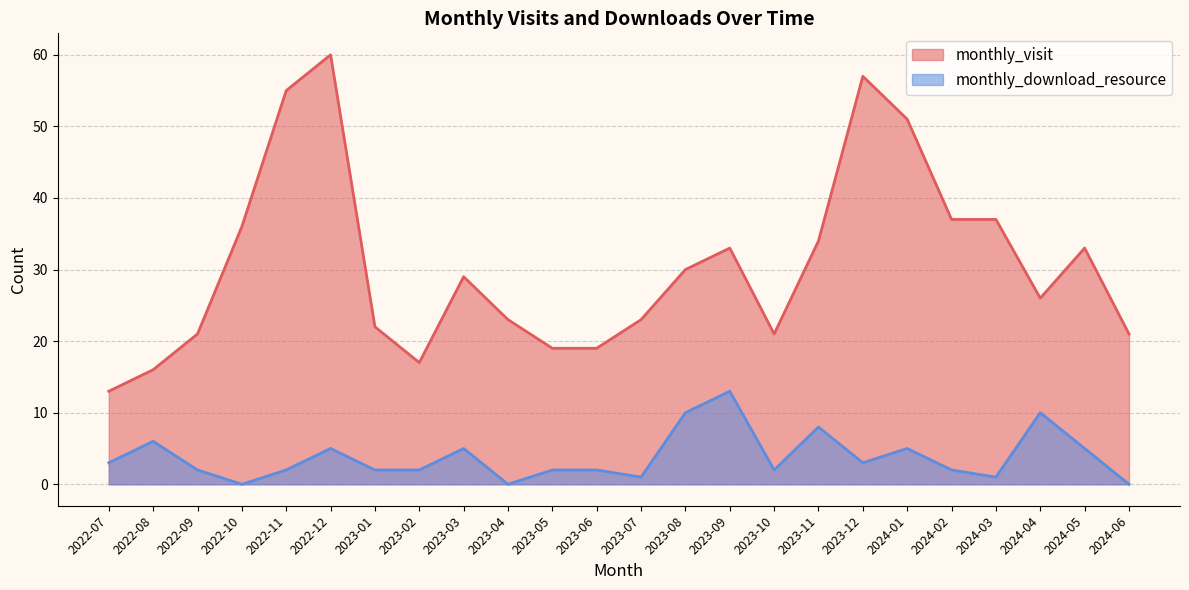

What is the difference between the maximum and second lowest values in the monthly_visit series?

44